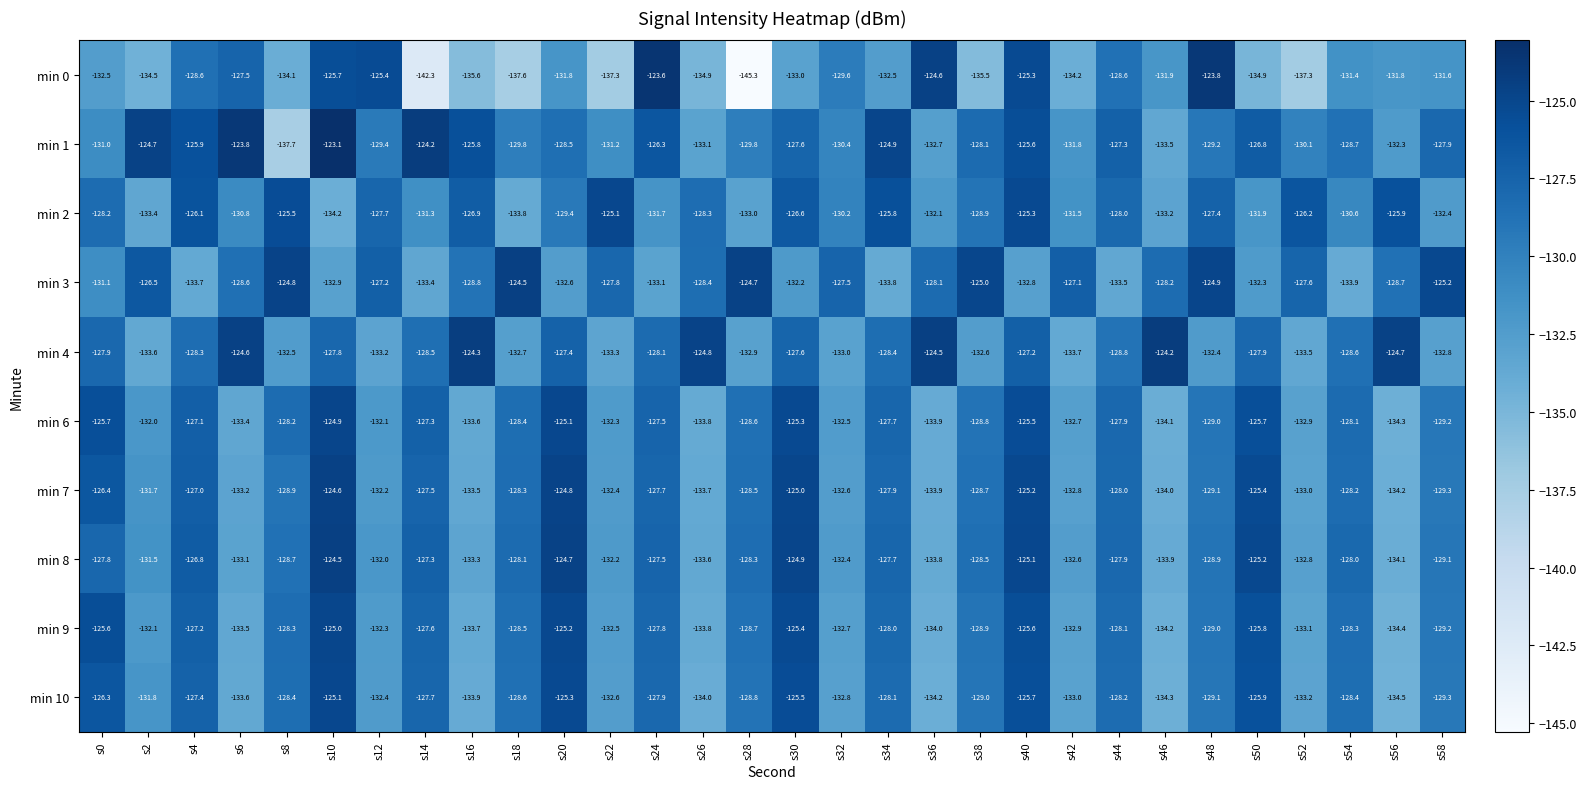

The min 4 series shows -128.6 at s54. True or false?

True